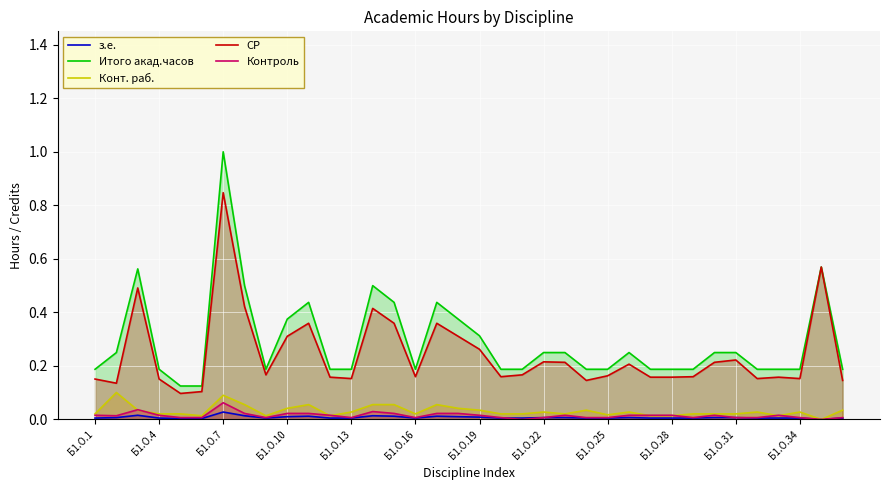

What position from the right is 22?

14